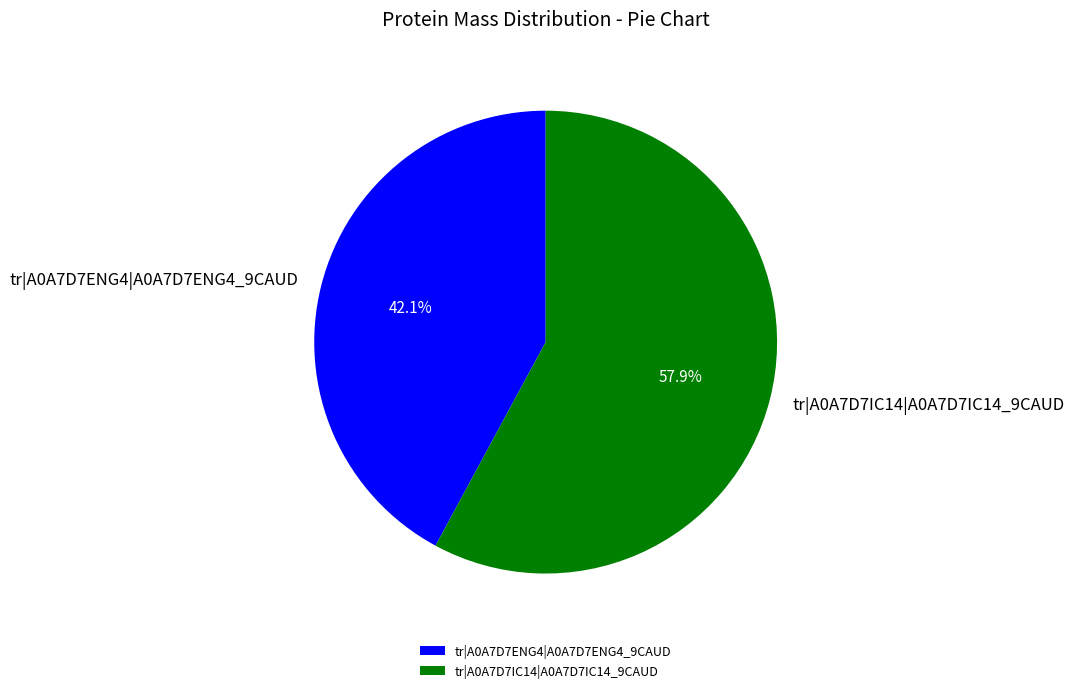

Which slice is the smallest?

tr|A0A7D7ENG4|A0A7D7ENG4_9CAUD